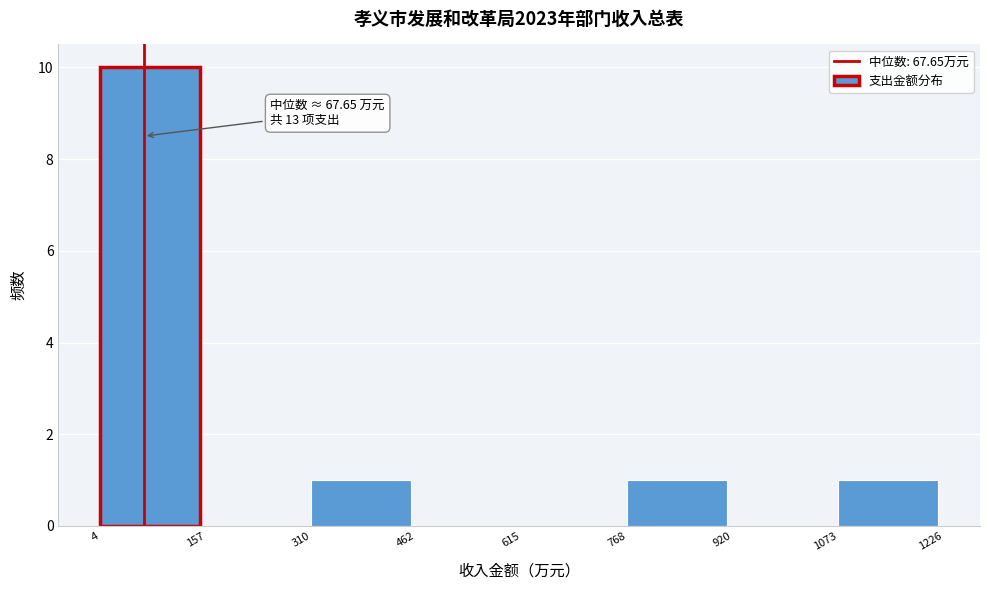

Over which range of the x-axis is the bar tallest?

4 to 157